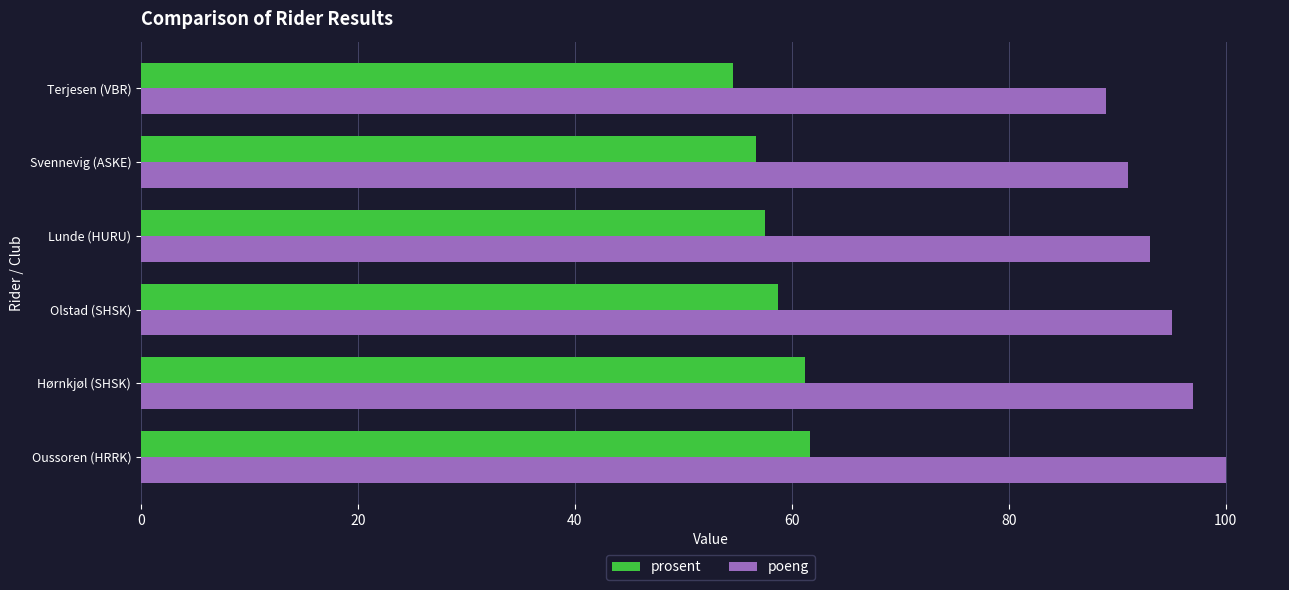

Read the prosent value at Olstad (SHSK).

58.8